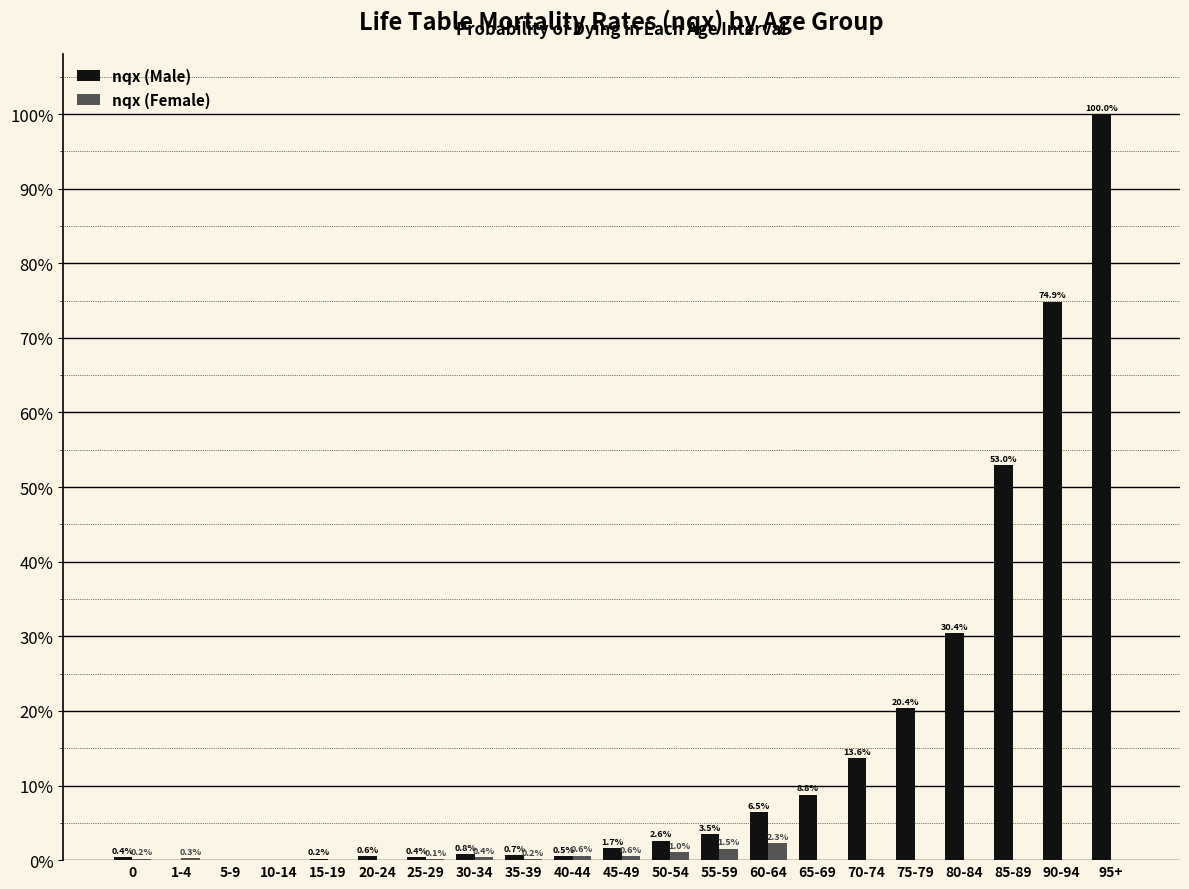

Are the bars horizontal?

No